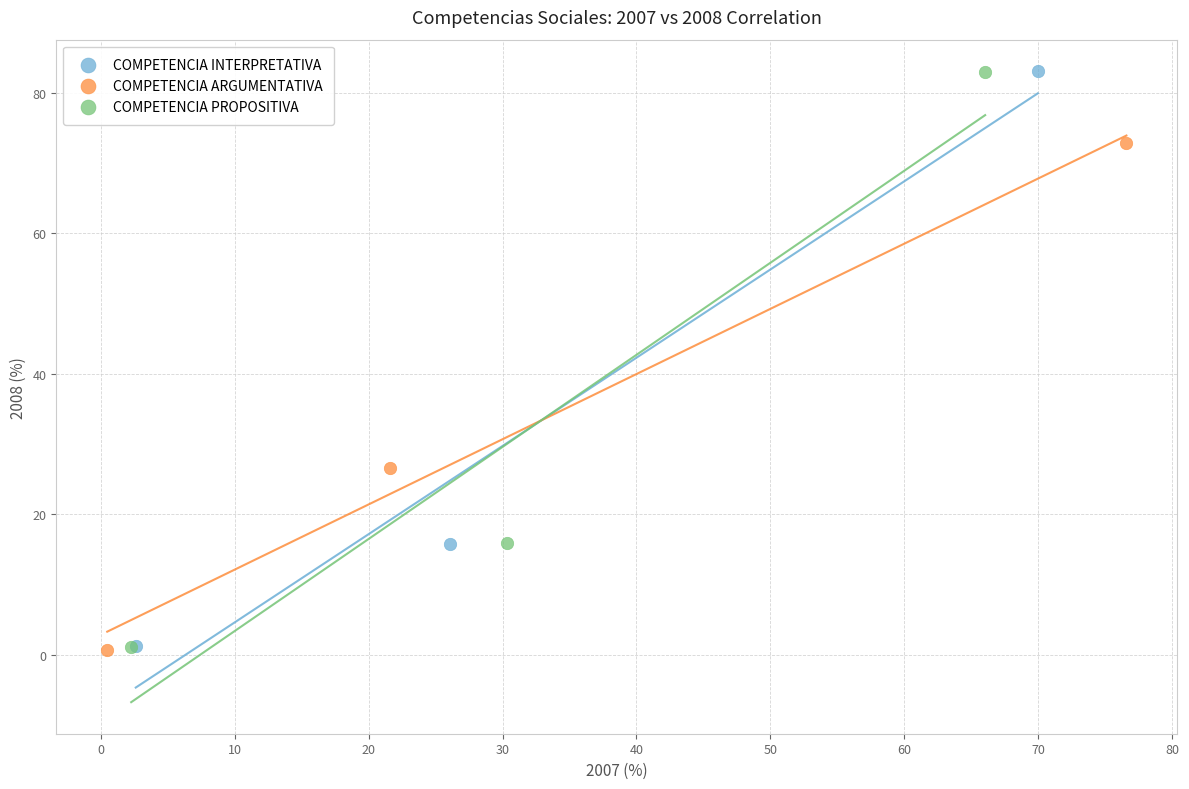

Which series has the largest Y range (max minus min)?

COMPETENCIA PROPOSITIVA